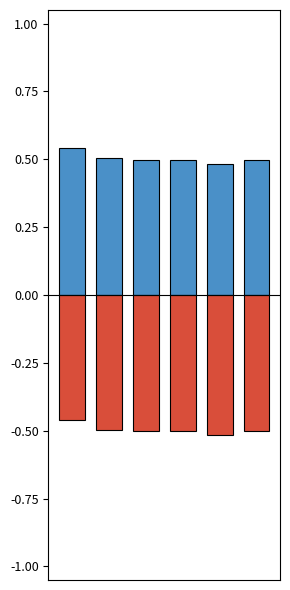

How many groups of bars are there?

6